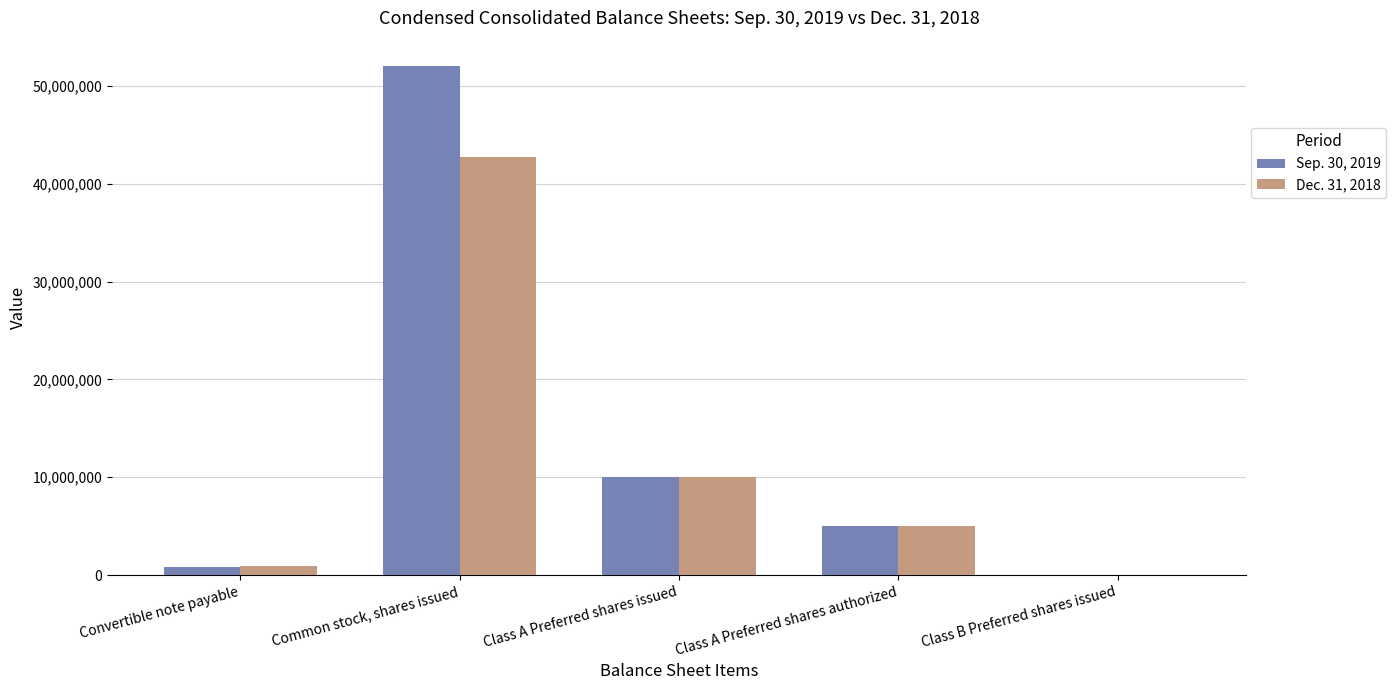

What is the greatest value displayed?

52029238